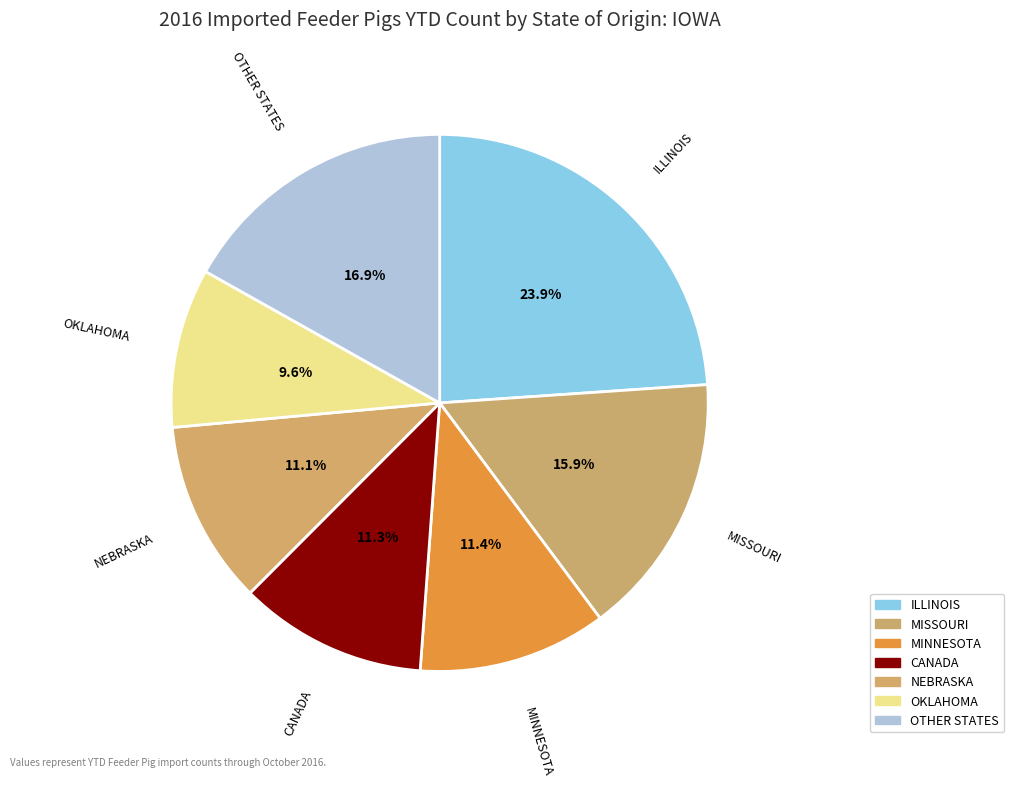

The NEBRASKA slice represents 16% of the pie. True or false?

False